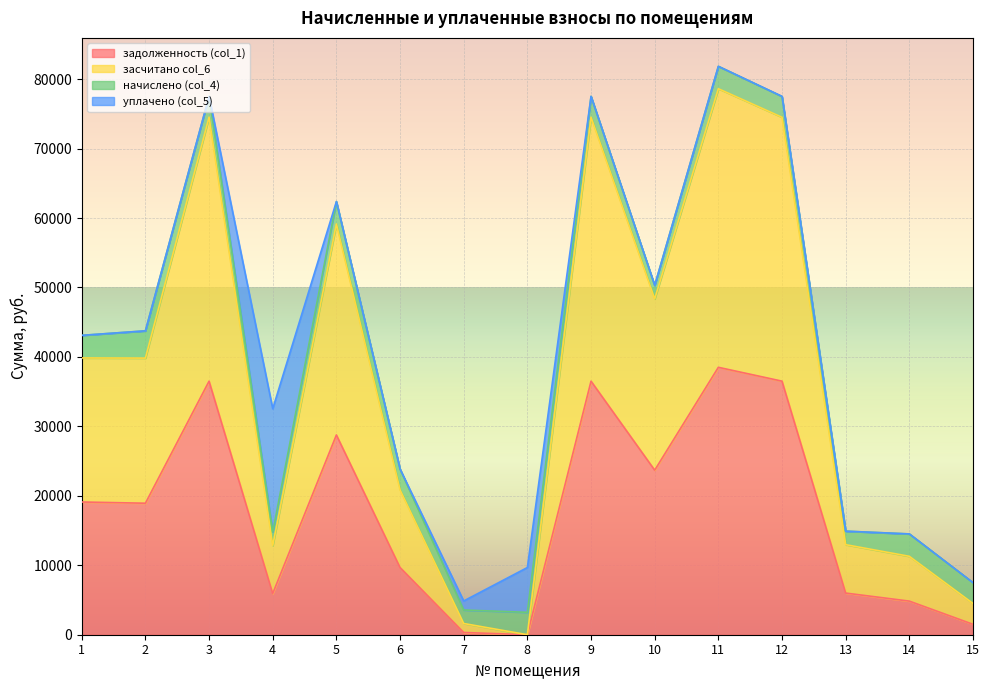

What is the total value across all series at 4?

32542.3